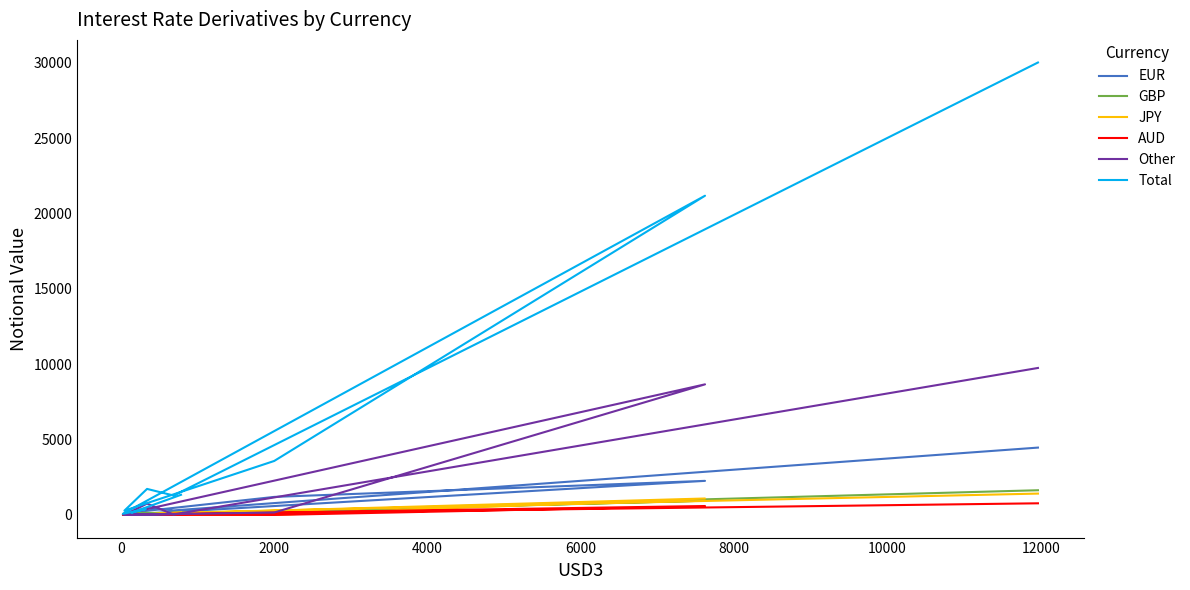

Reading right to left, list all the values displayed in this chart.

EUR: 4469	302	466	111	1198	2262	5	12	8	105
GBP: 1640	72	137	117	216	946	4	10	3	135
JPY: 1418	145	8	0	4	1092	9	4	0	156
AUD: 773	52	22	9	0	593	3	0	0	94
Other: 9752	32	754	3	164	8665	32	35	3	64
Total: 30016	1290	1728	285	3582	21178	79	384	152	1338